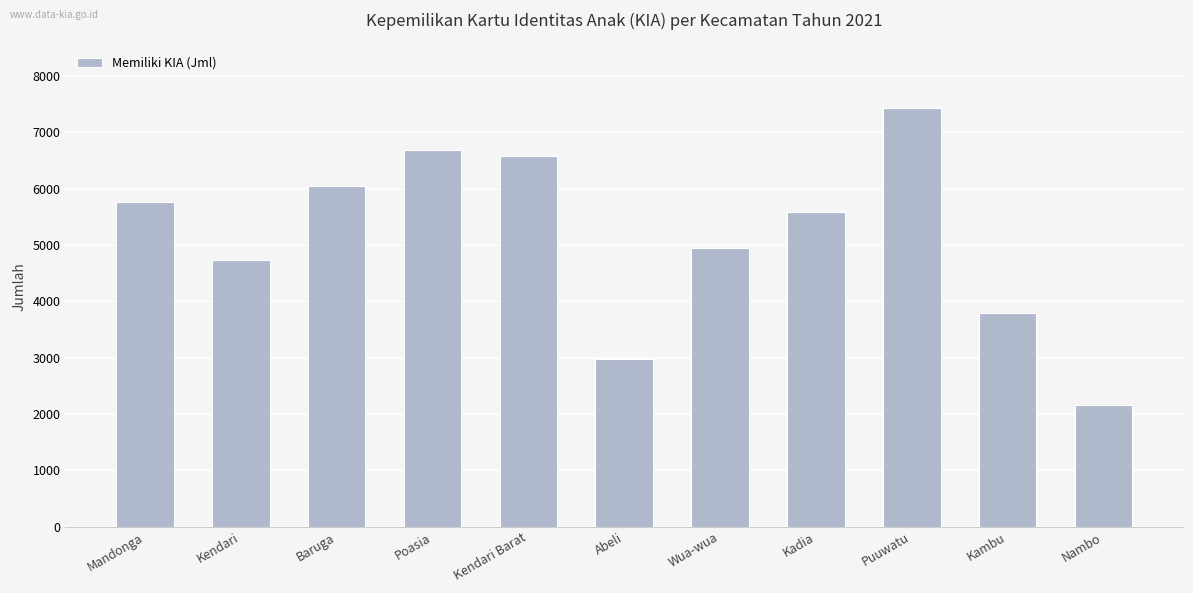

Where does the data first go above 5580?

Mandonga